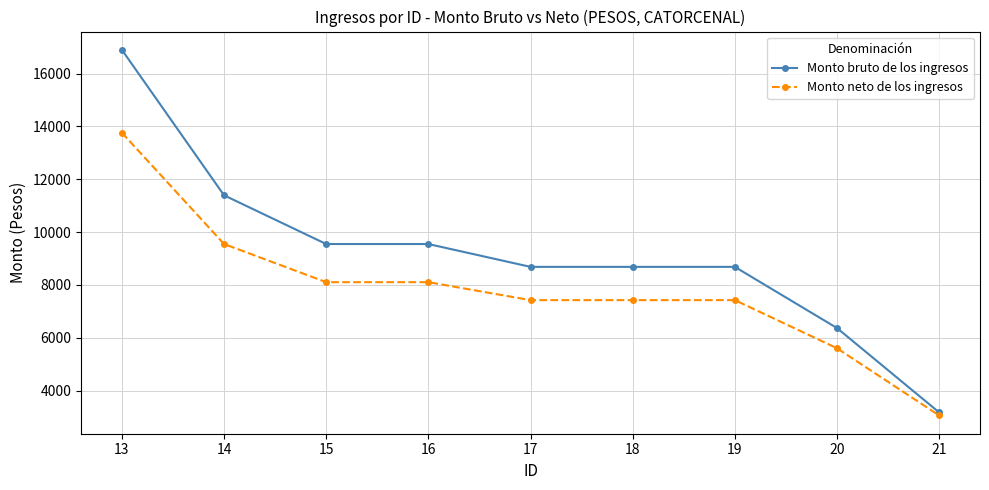

Reading right to left, list all the values displayed in this chart.

Monto bruto de los ingresos: 3175.3	6368.6	8684.6	8684.6	8684.6	9549.3	9549.3	11394.0	16901.2
Monto neto de los ingresos: 3059.9	5603.9	7425.3	7425.3	7425.3	8105.2	8105.2	9550.8	13762.7